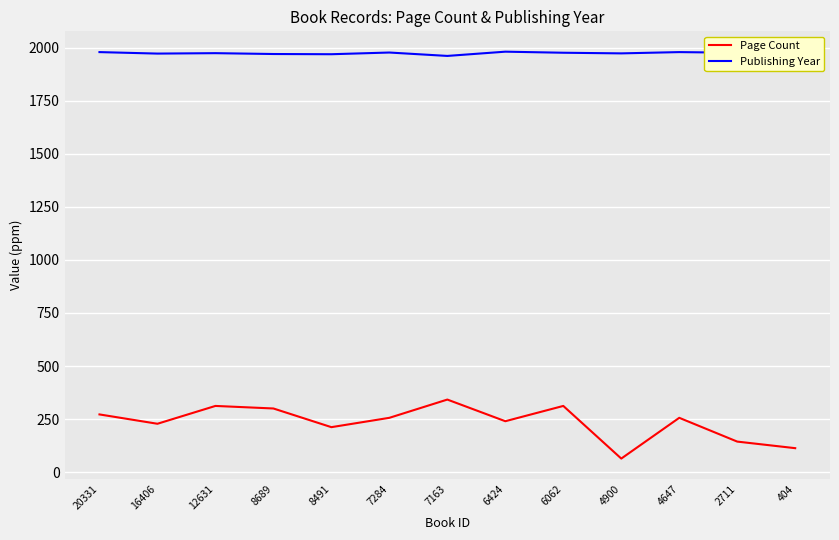

True or false: Publishing Year and Page Count cross at least once.

False